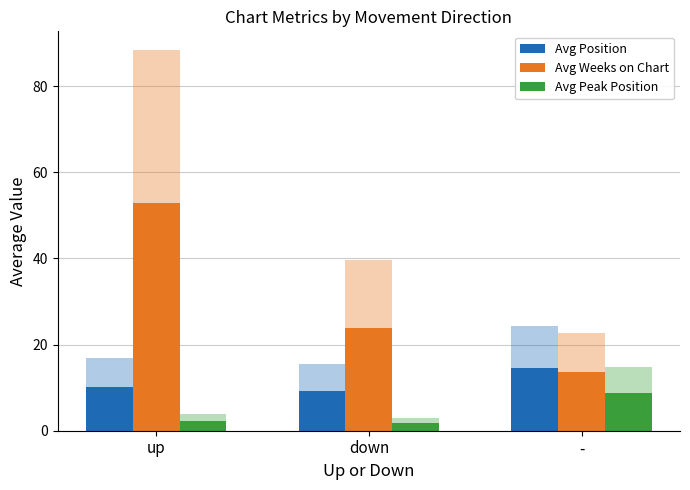

The Avg Weeks on Chart series shows 23.8 at down. True or false?

True